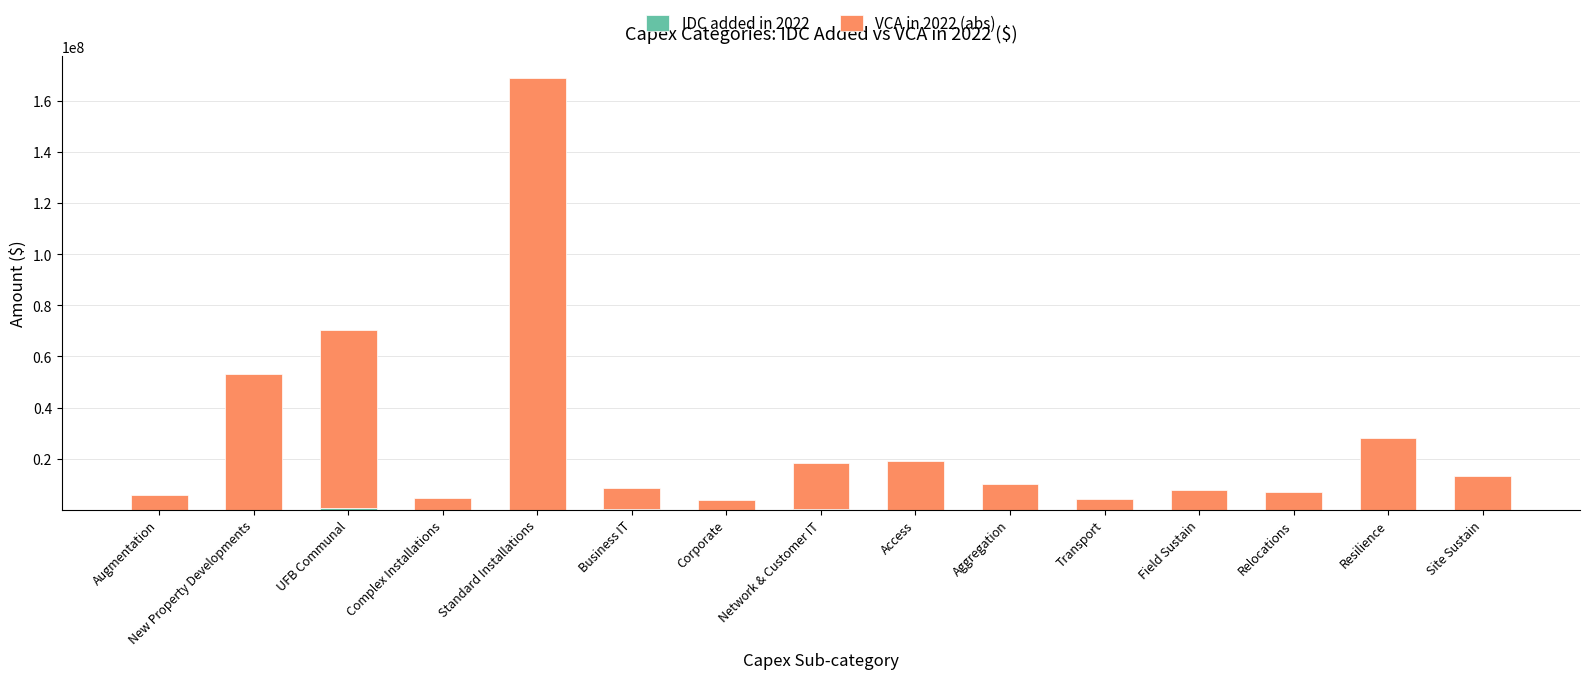

At which category is the sum across all series the highest?

Standard Installations